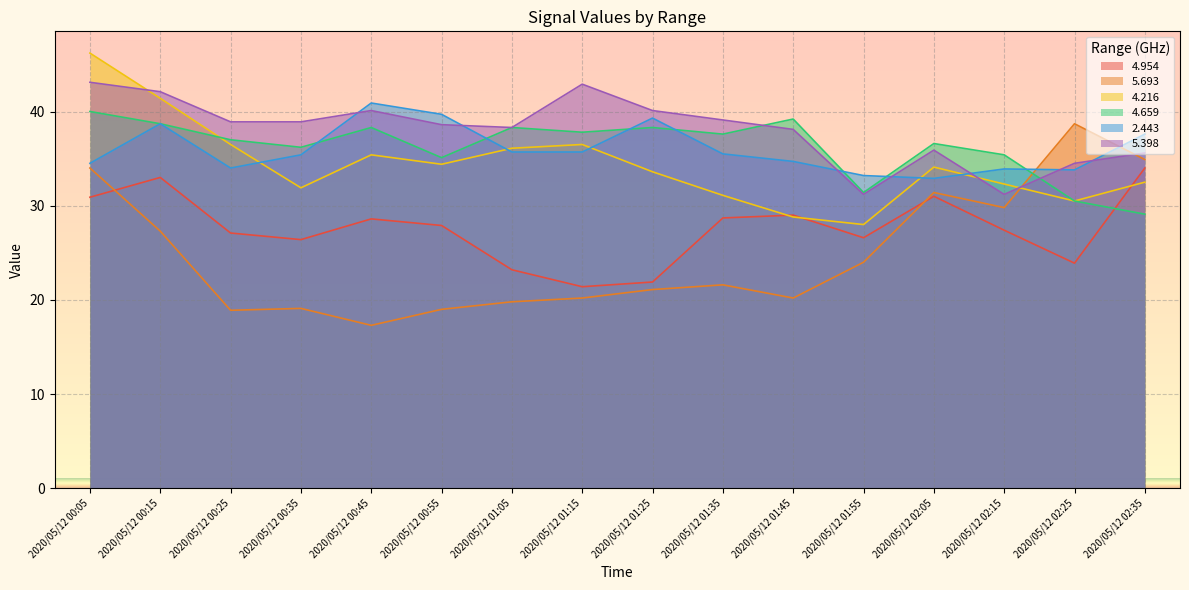

Rank the series by their maximum value, from lowest to highest.

4.954, 5.693, 4.659, 2.443, 5.398, 4.216